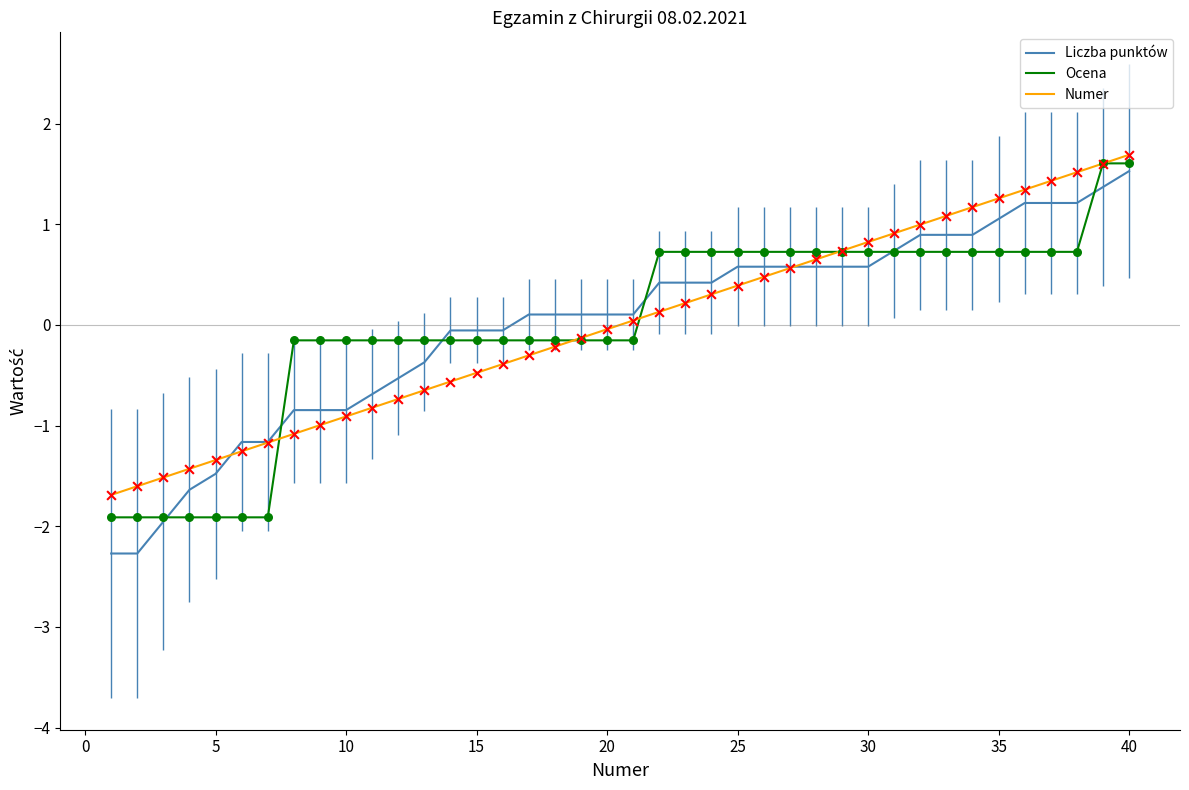

Which series has the largest range (max minus min)?

Liczba punktów